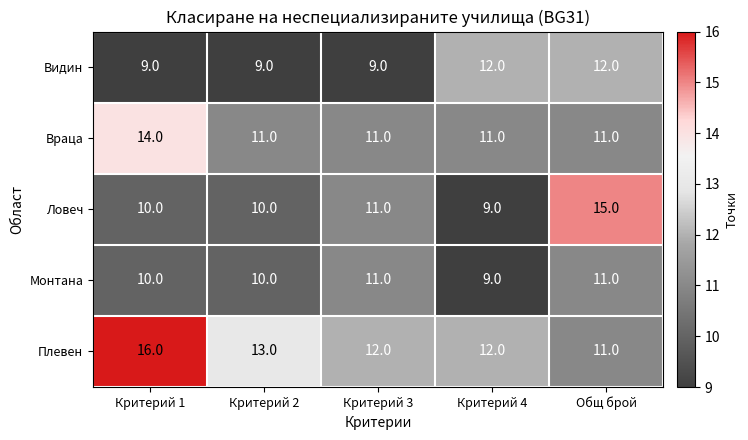

List the series in order of their peak value, lowest first.

Монтана, Видин, Враца, Ловеч, Плевен